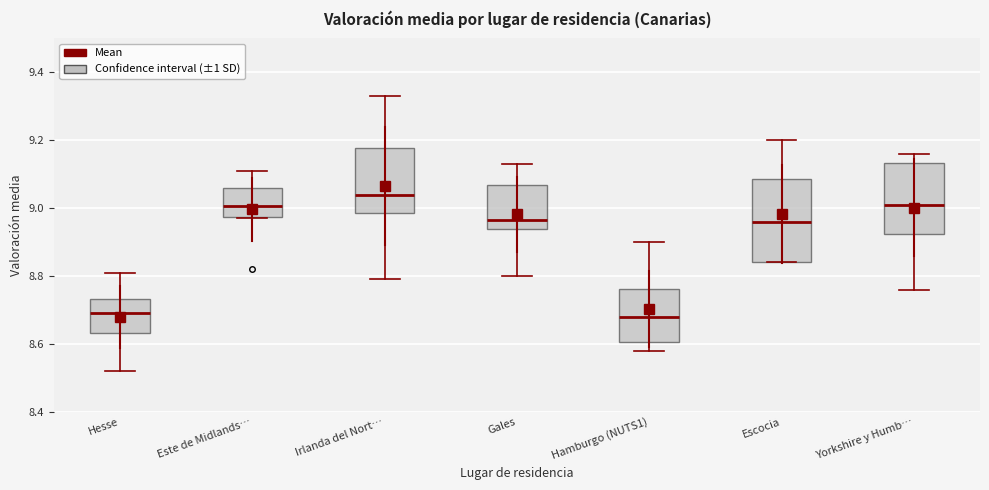

Where does the lower whisker of the box for Yorkshire y Humb… end on the y-axis? The values are not printed on the chart, so give them approximately, as read against the axis.

8.76